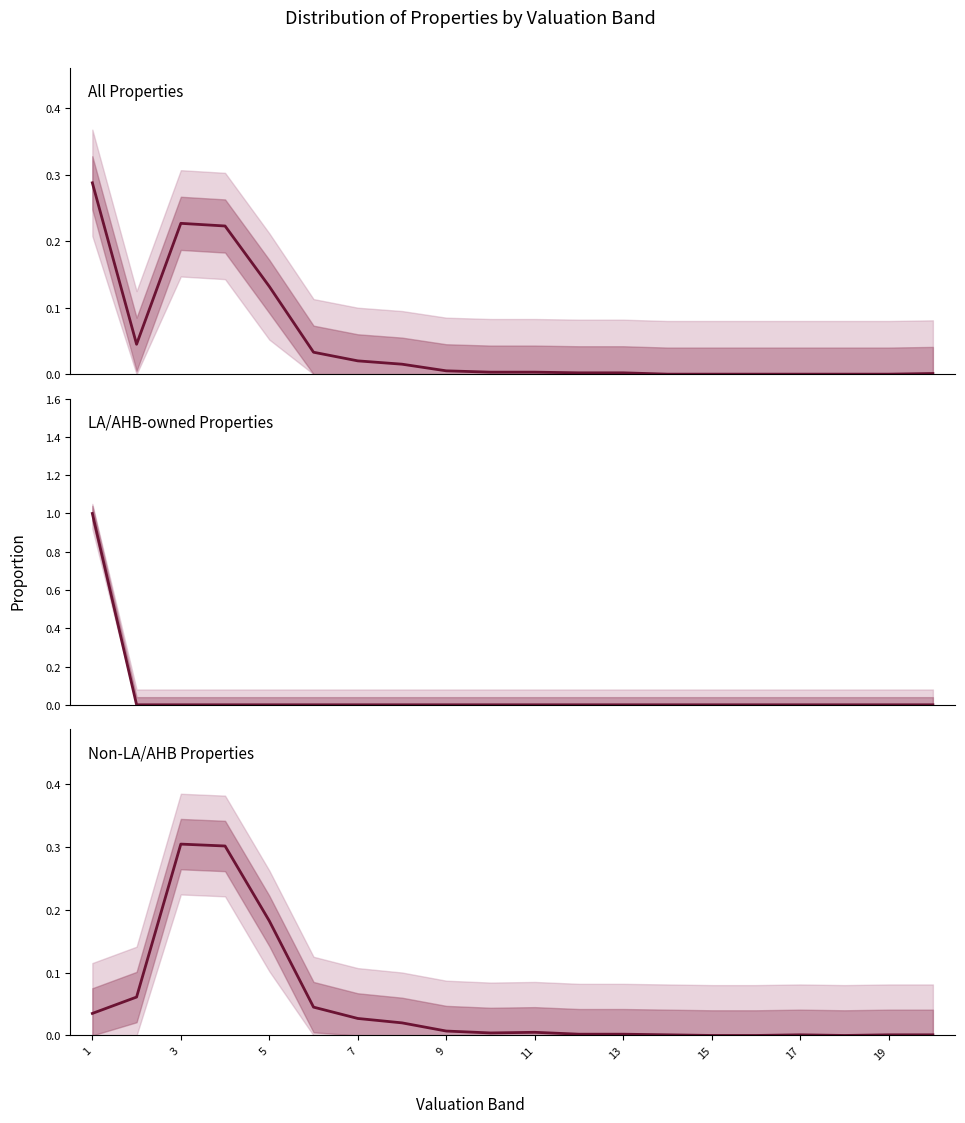

True or false: All Properties has more than 0 interior local peaks.

True